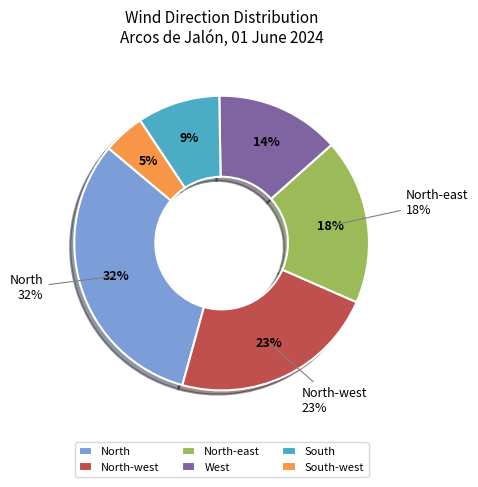

Combined, what portion of the pie is South-west and South?

13.6%